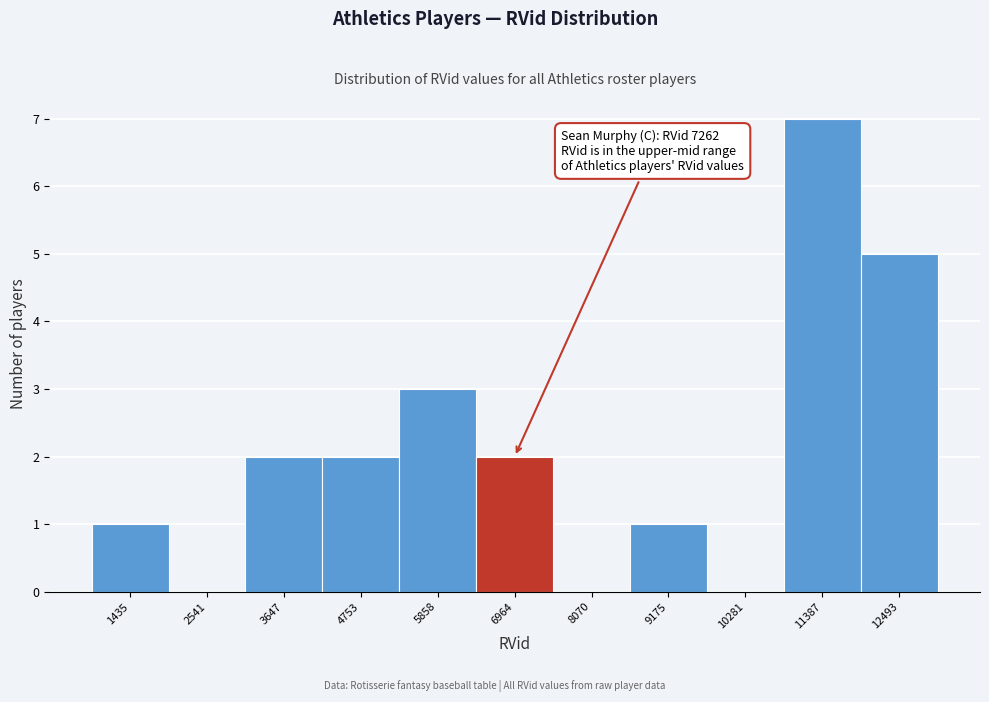

Over which range of the x-axis is the bar tallest?

10800 to 12000